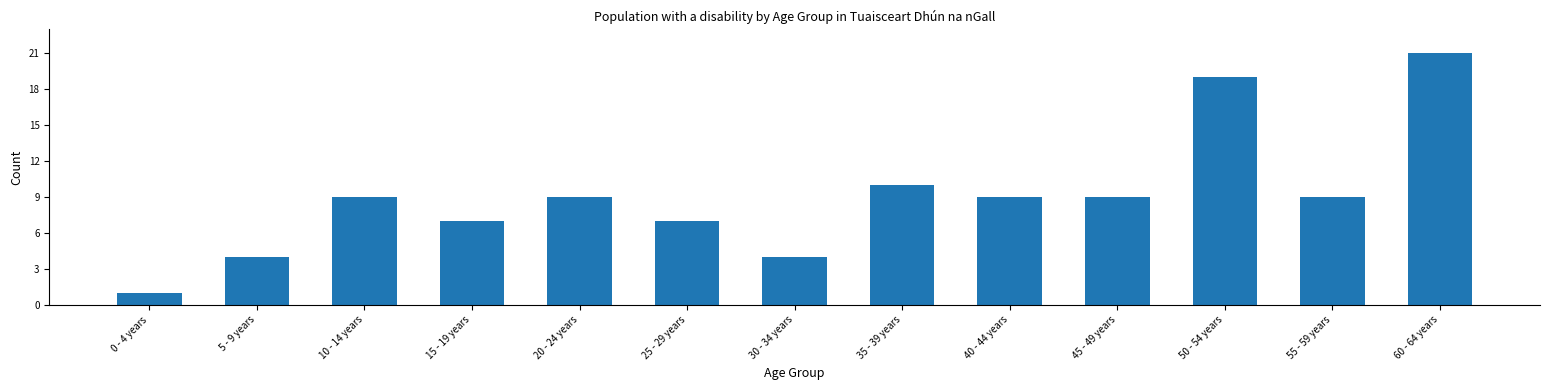

Which category has the highest value across all series?

60 - 64 years